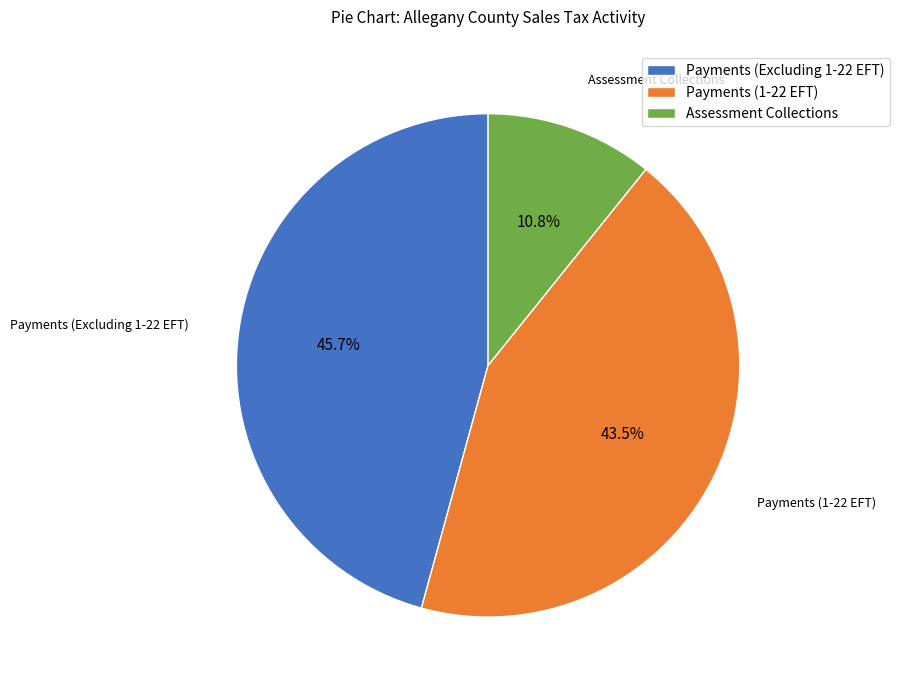

What percentage is the Assessment Collections slice, to the nearest percent?

11%